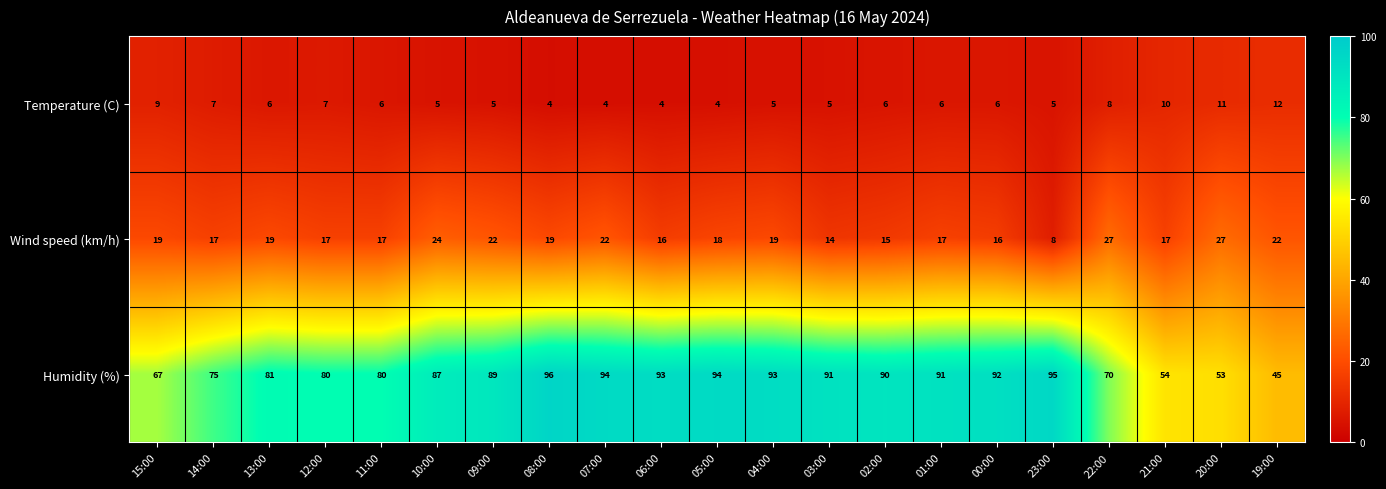

Which series has the largest total across all categories?

Humidity (%)